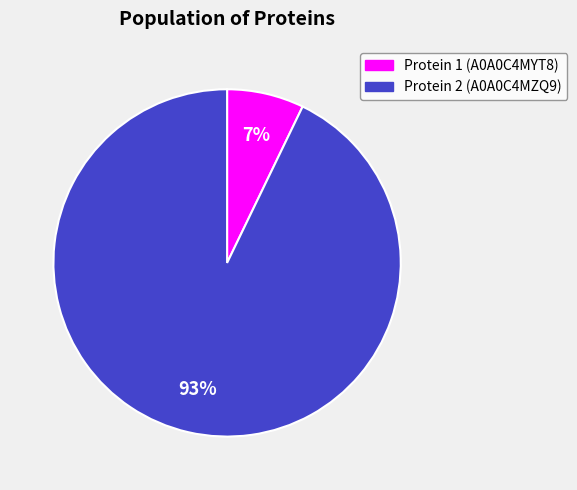

What is the smallest slice in the pie chart?

Protein 1 (A0A0C4MYT8)